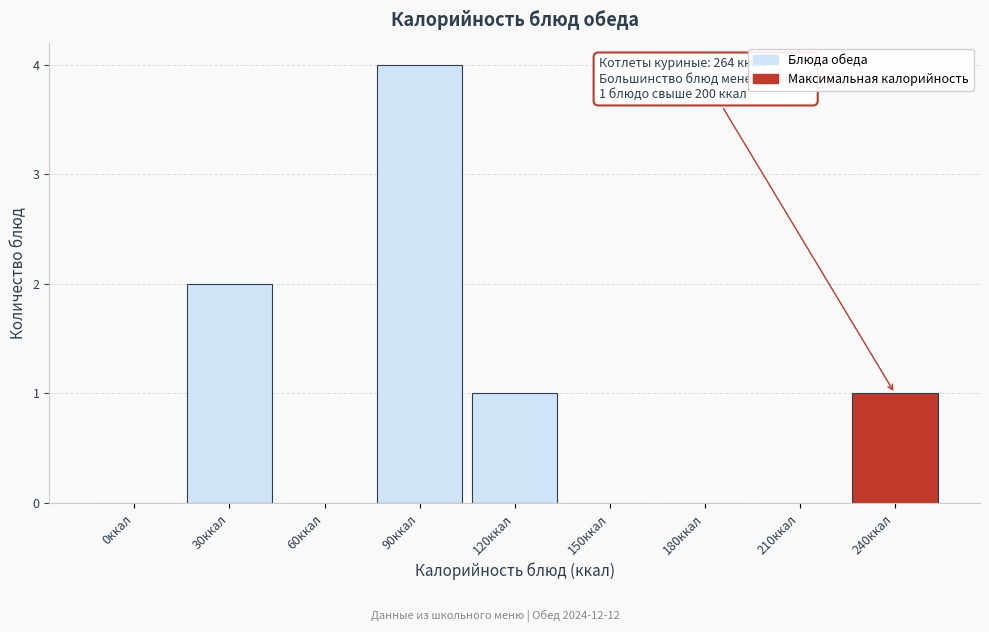

Reading left to right, transcribe all the data shown in this chart.

0ккал=0	30ккал=2	60ккал=0	90ккал=4	120ккал=1	150ккал=0	180ккал=0	210ккал=0	240ккал=1